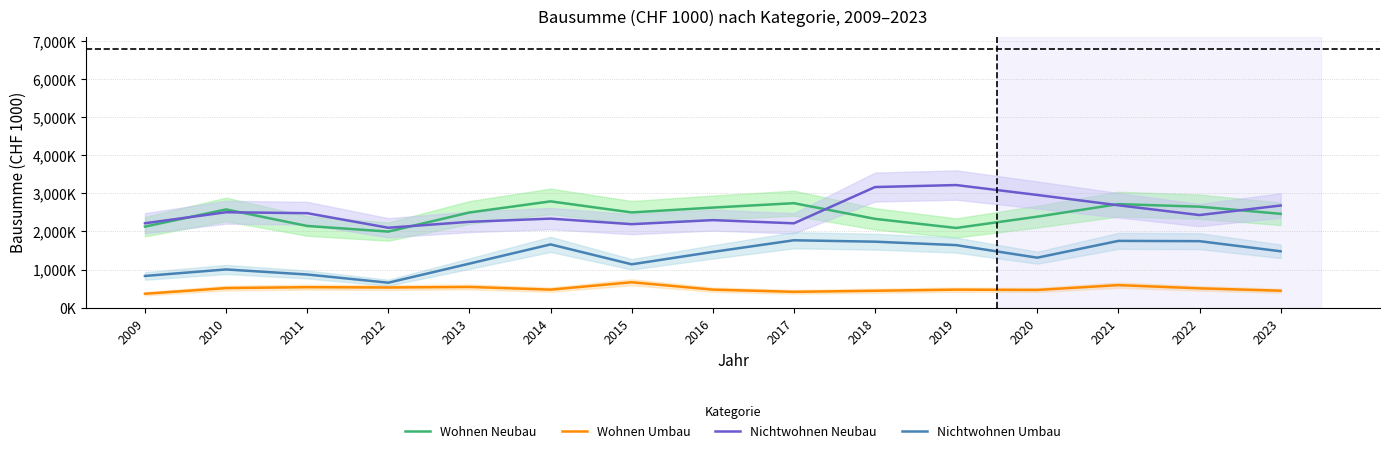

How many lines are shown in the chart?

4